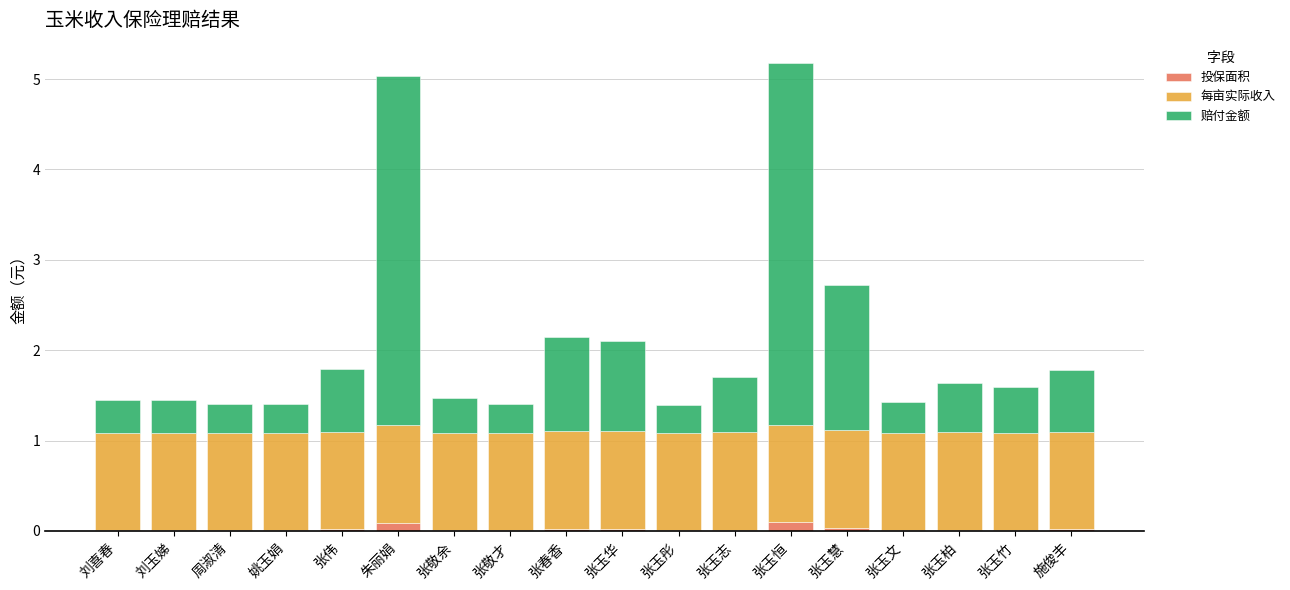

True or false: 投保面积 has a value of 0.0 at 张玉彤.

True